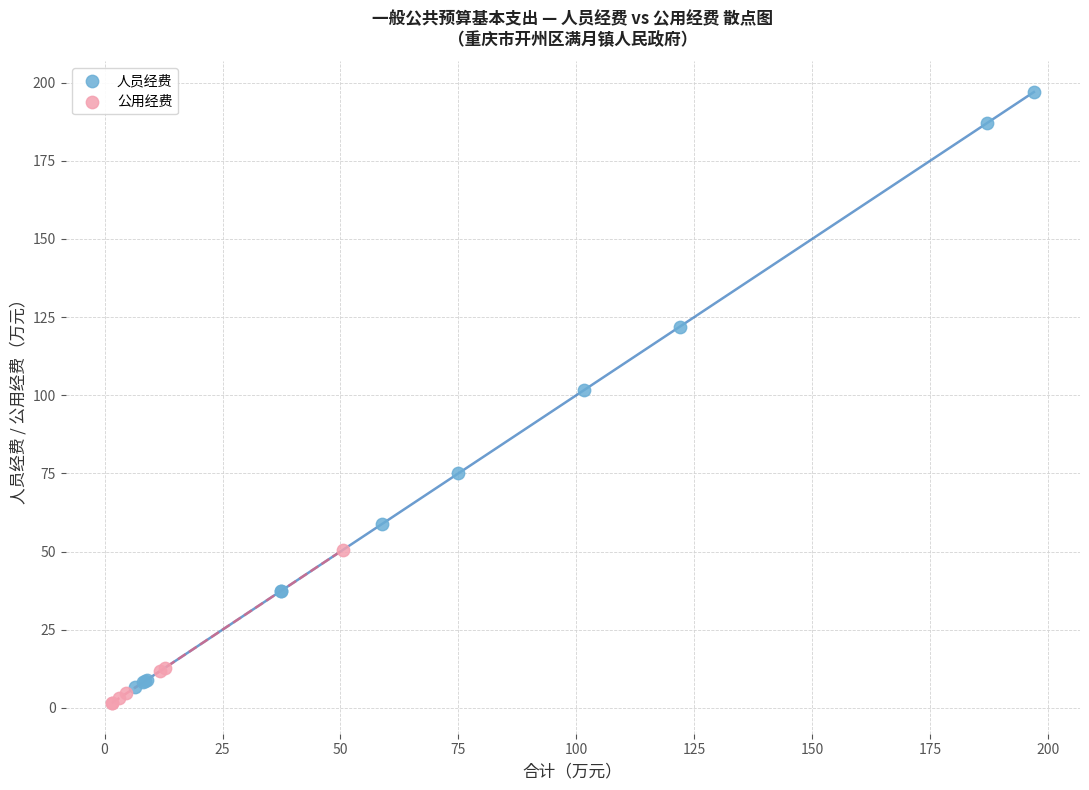

Which series contains the lowest Y value?

公用经费